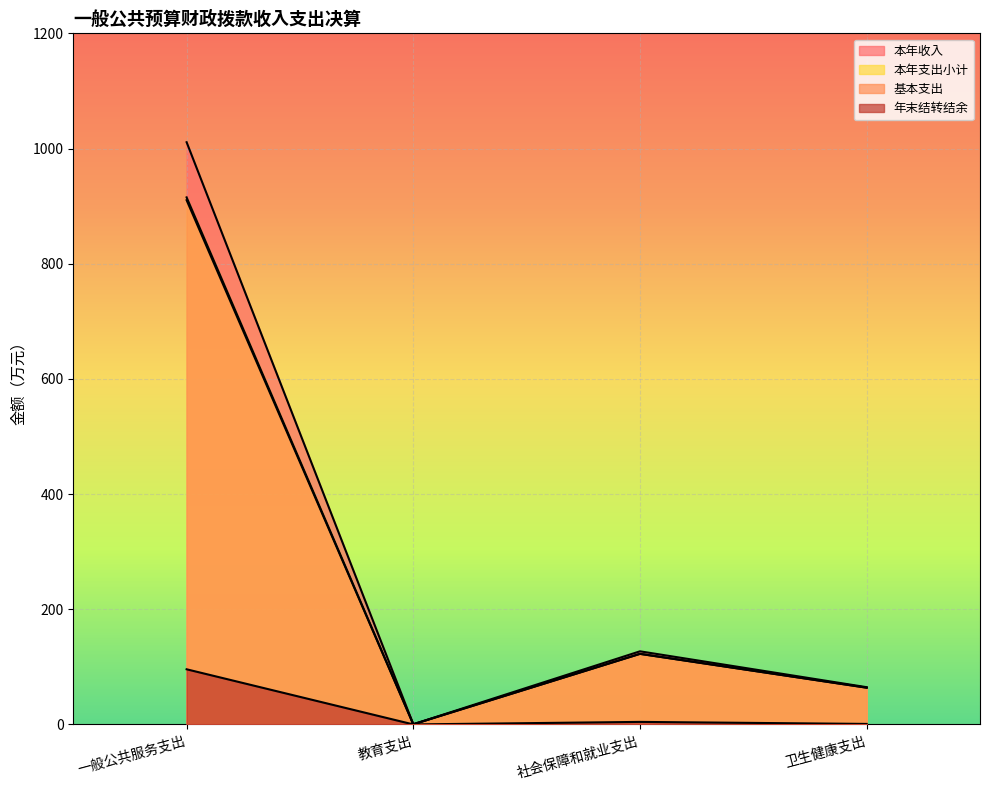

Reading left to right, list all the values displayed in this chart.

本年收入: 一般公共服务支出=1010.9	教育支出=0.3	社会保障和就业支出=127.0	卫生健康支出=64.7
本年支出小计: 一般公共服务支出=915.2	教育支出=0.3	社会保障和就业支出=122.6	卫生健康支出=63.8
基本支出: 一般公共服务支出=910.3	教育支出=0.3	社会保障和就业支出=122.6	卫生健康支出=63.8
年末结转结余: 一般公共服务支出=95.8	教育支出=0.0	社会保障和就业支出=4.4	卫生健康支出=0.9